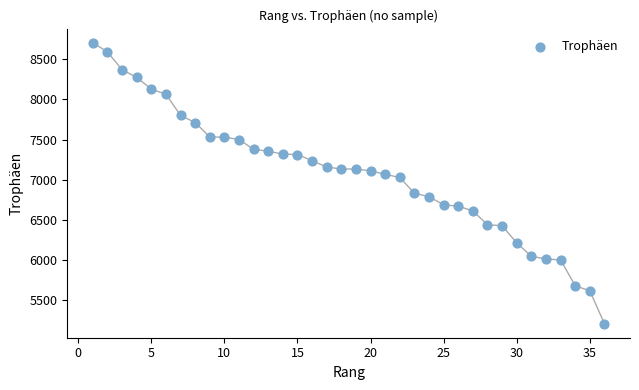

What Y value in the scatter plot is closest to 6957?

7028